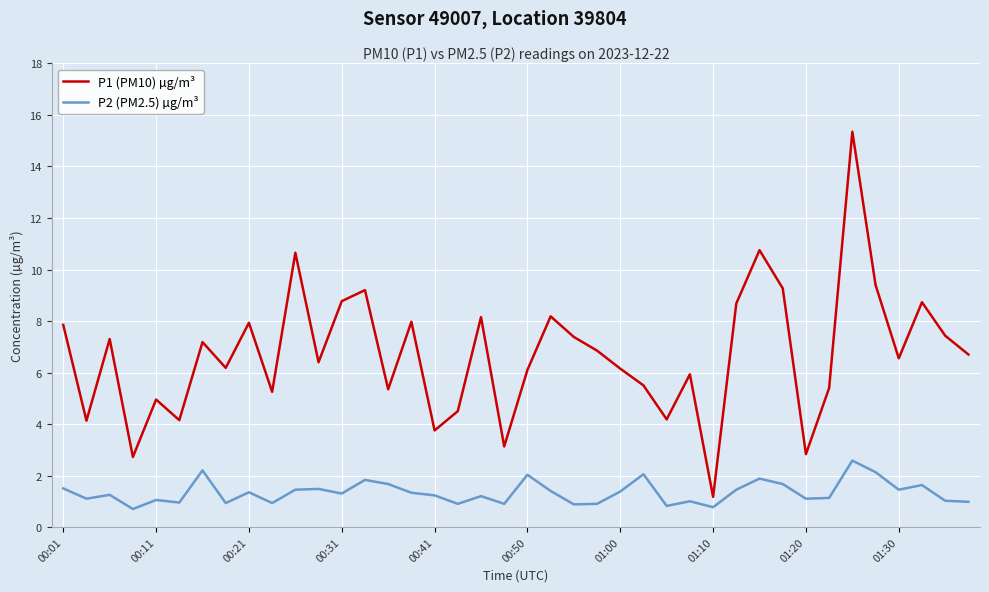

What is the minimum value for P2 (PM2.5) µg/m³?

0.7